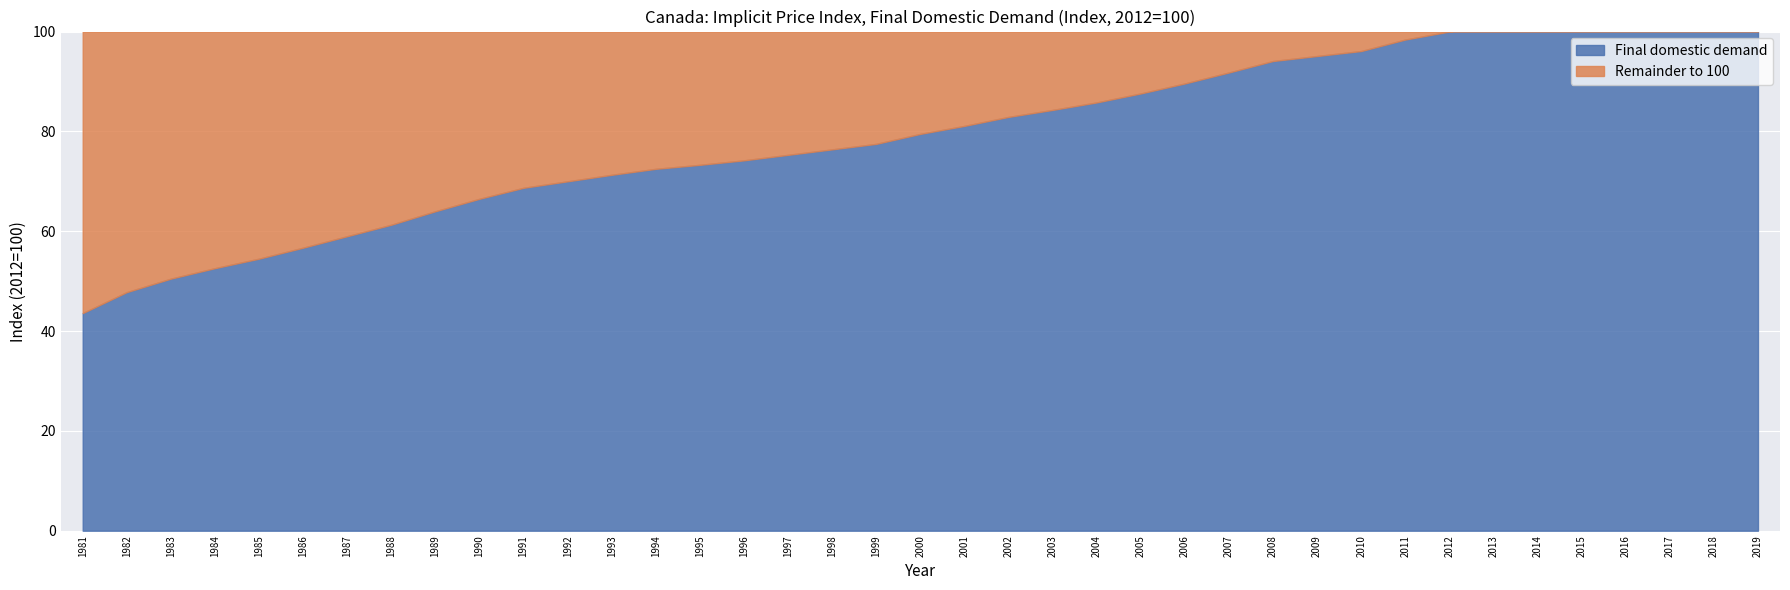

What is the sum of the values at 1992 and 2004?

155.8